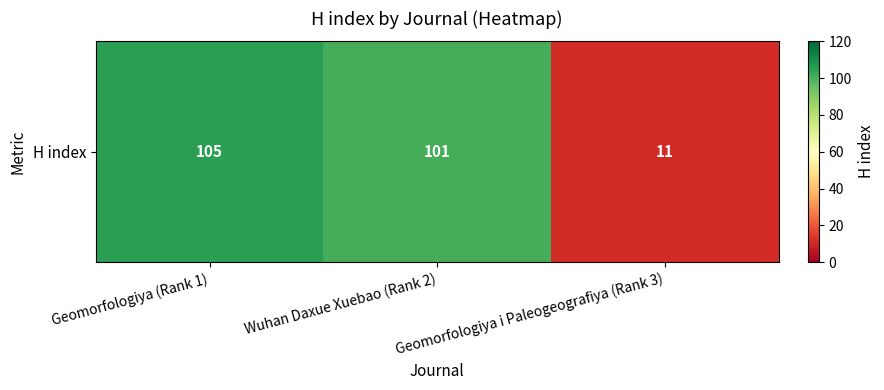

The value at Wuhan Daxue Xuebao (Rank 2) is 101. True or false?

True